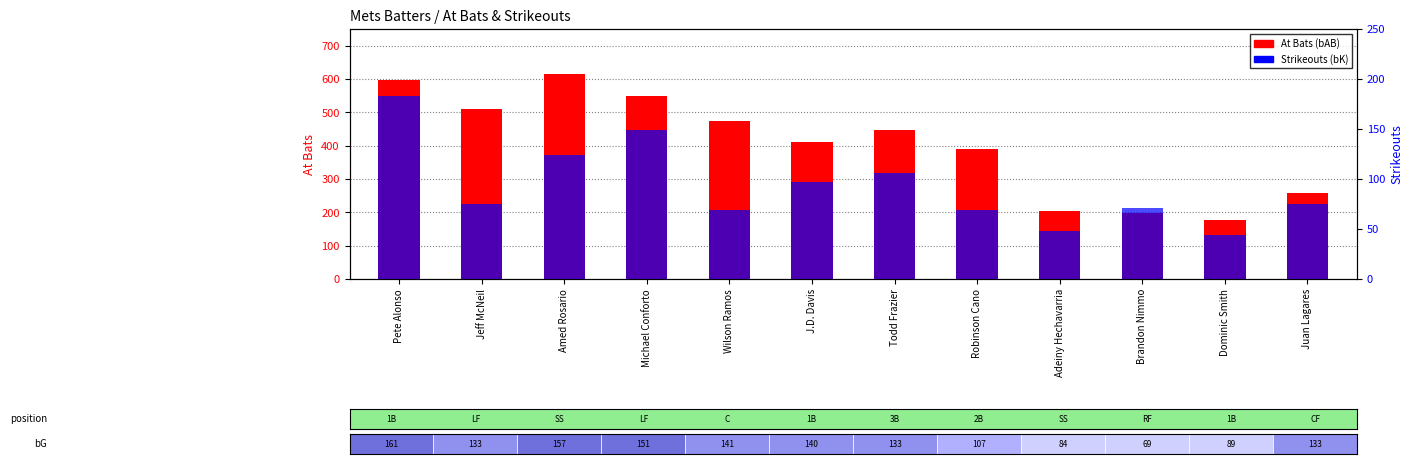

How many values in the At Bats (bAB) series exceed 447?

5